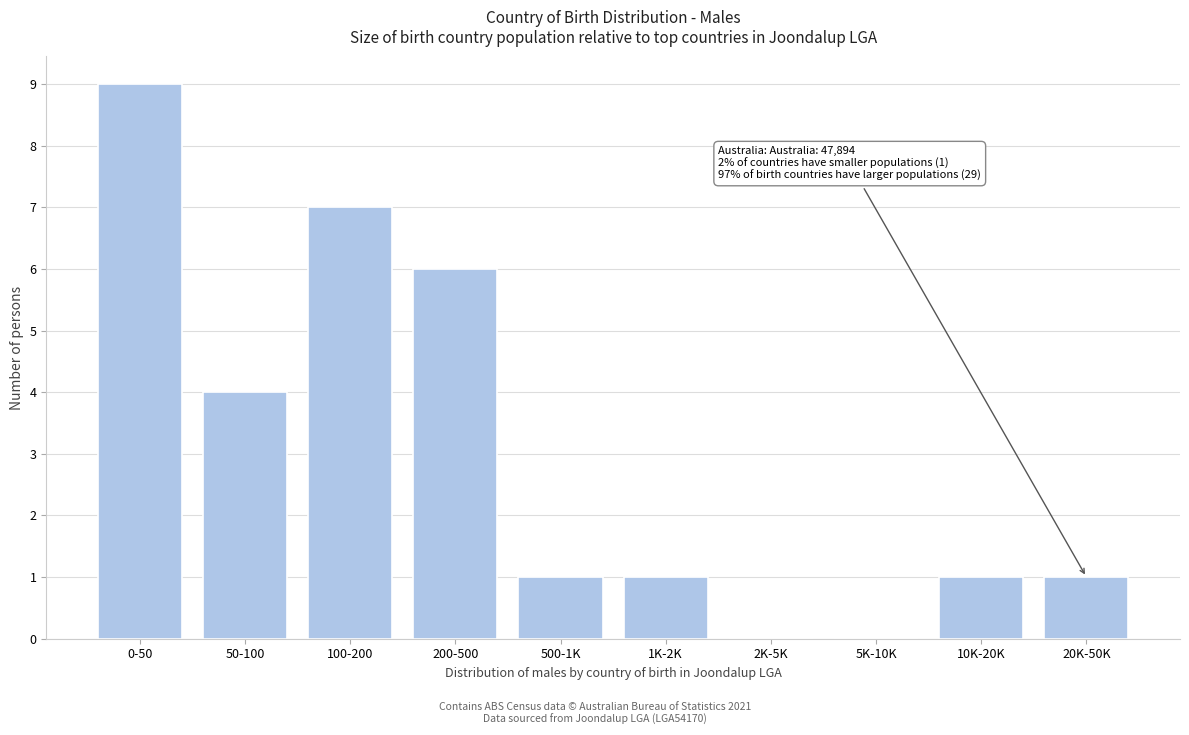

Reading left to right, what are all the values shown in this chart?

0-50=9	50-100=4	100-200=7	200-500=6	500-1K=1	1K-2K=1	2K-5K=0	5K-10K=0	10K-20K=1	20K-50K=1